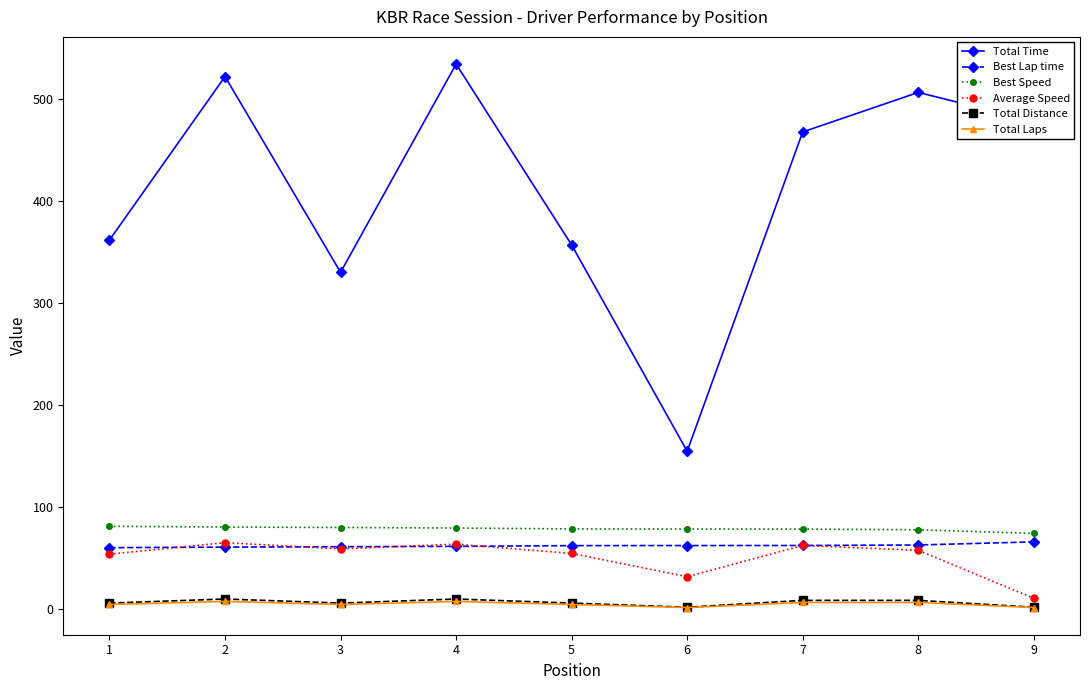

What is the highest value of the Average Speed series?

64.7